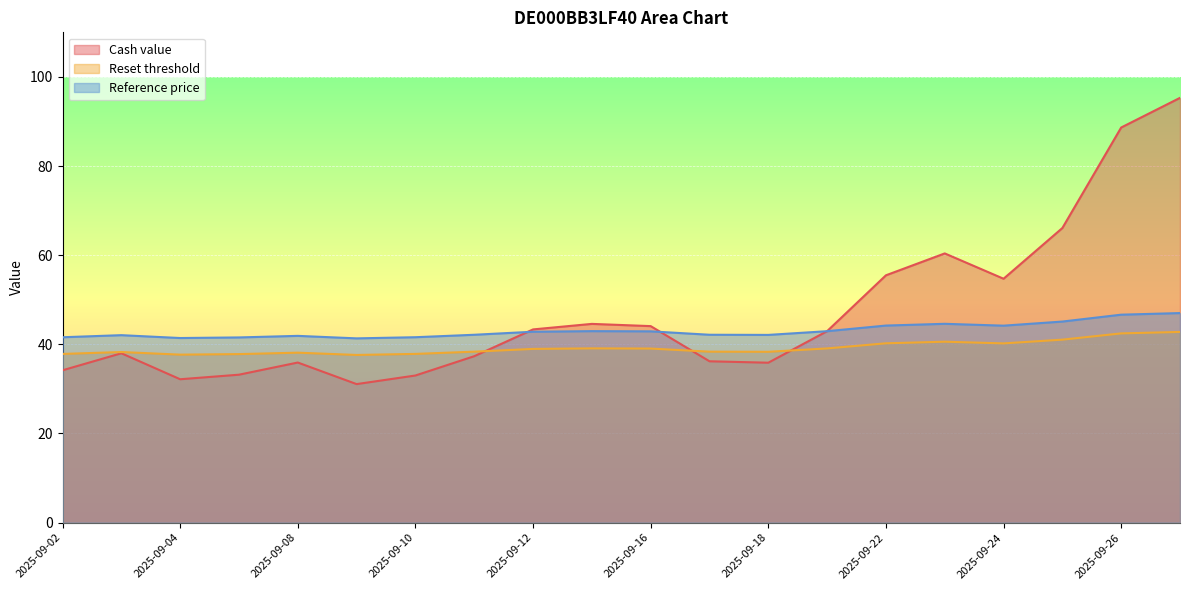

Between 2025-09-26 and 2025-09-11, which series saw the biggest shift?

Cash value